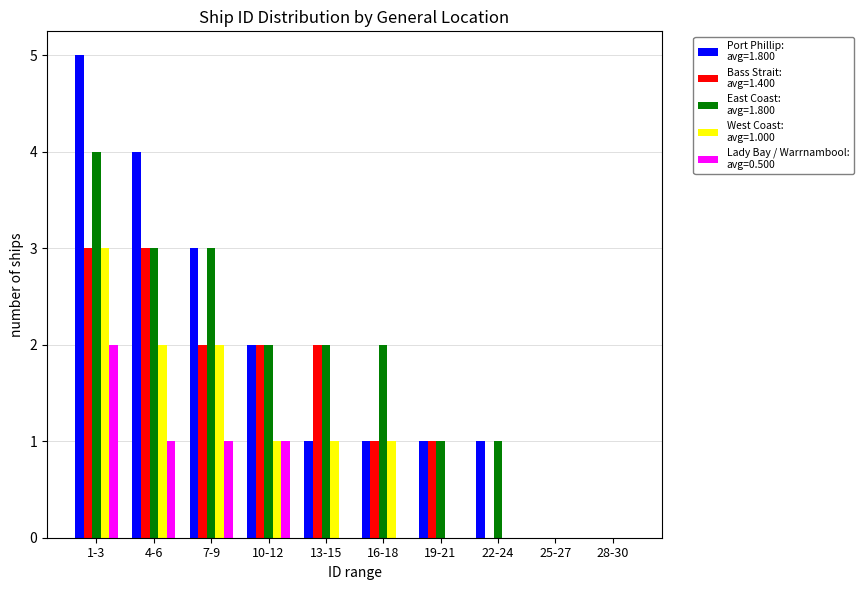

At which category is the sum across all series the highest?

1-3